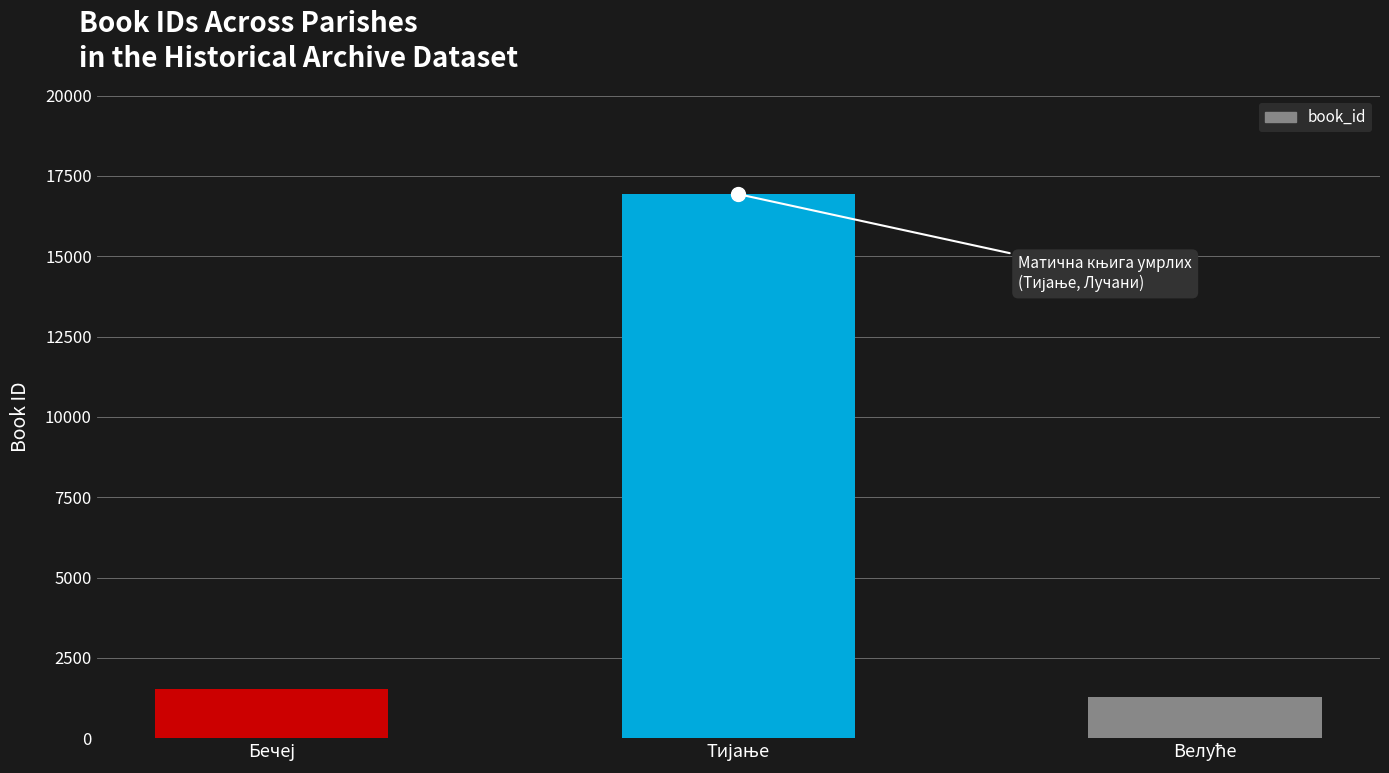

What is the difference between the maximum and minimum values?

15638